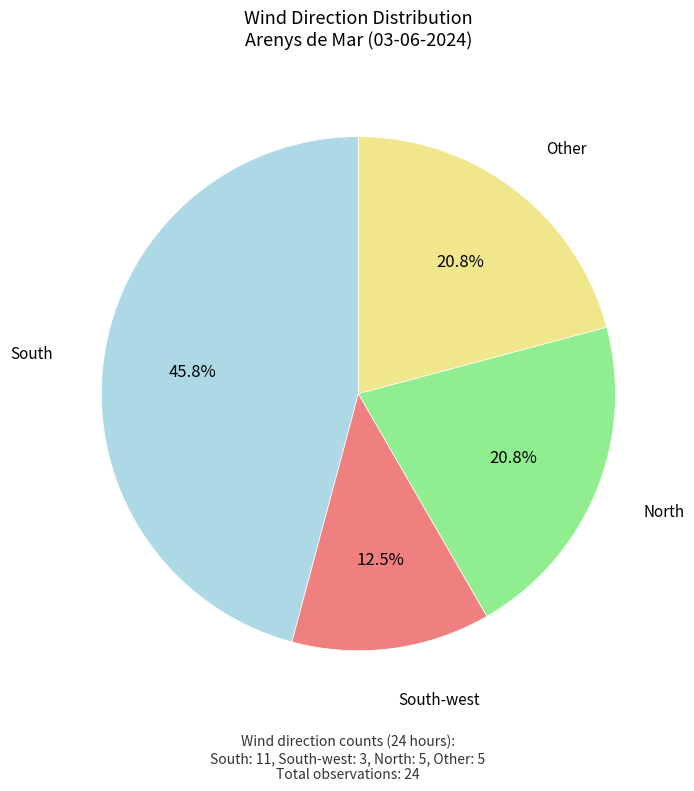

Is there a majority slice in this chart?

No